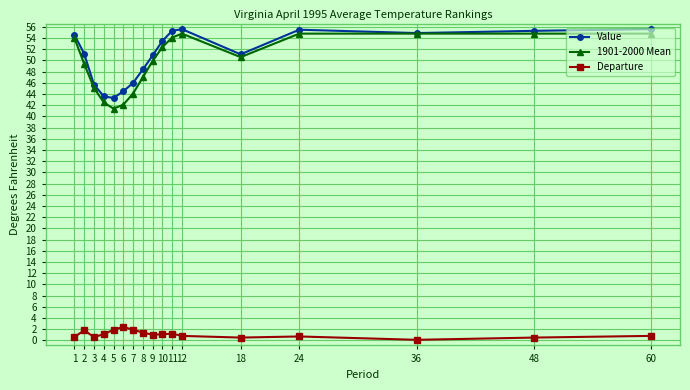

Count the number of categories in the chart.

17